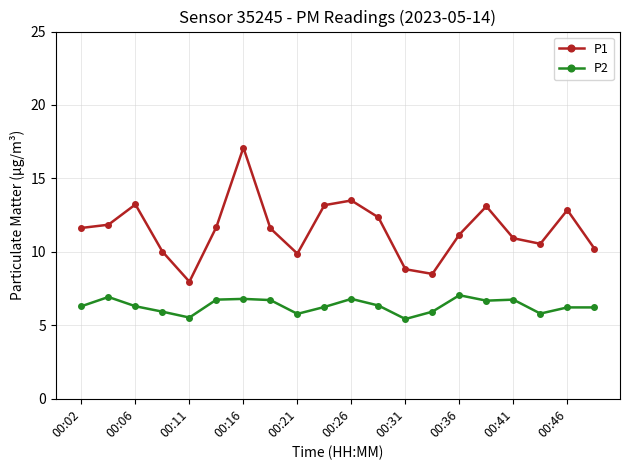

What is the maximum value shown in the chart?

17.1